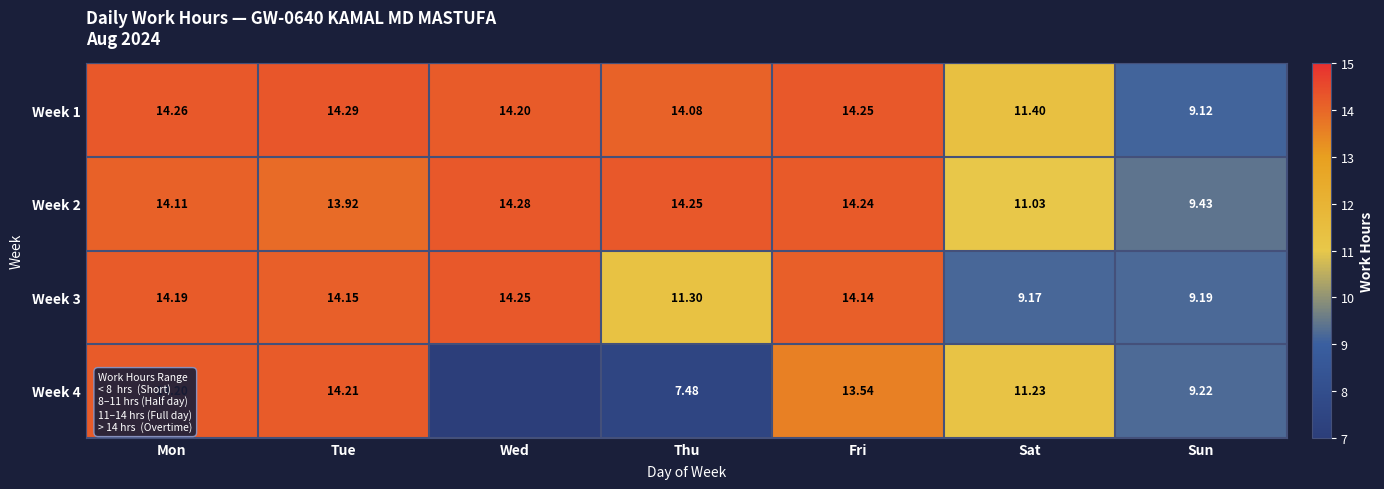

The Week 1 series shows 14.3 at Mon. True or false?

True